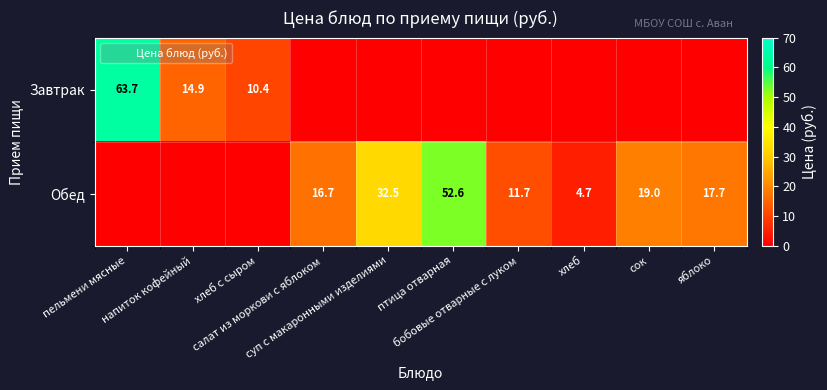

What is the total value across all series at хлеб?

4.7